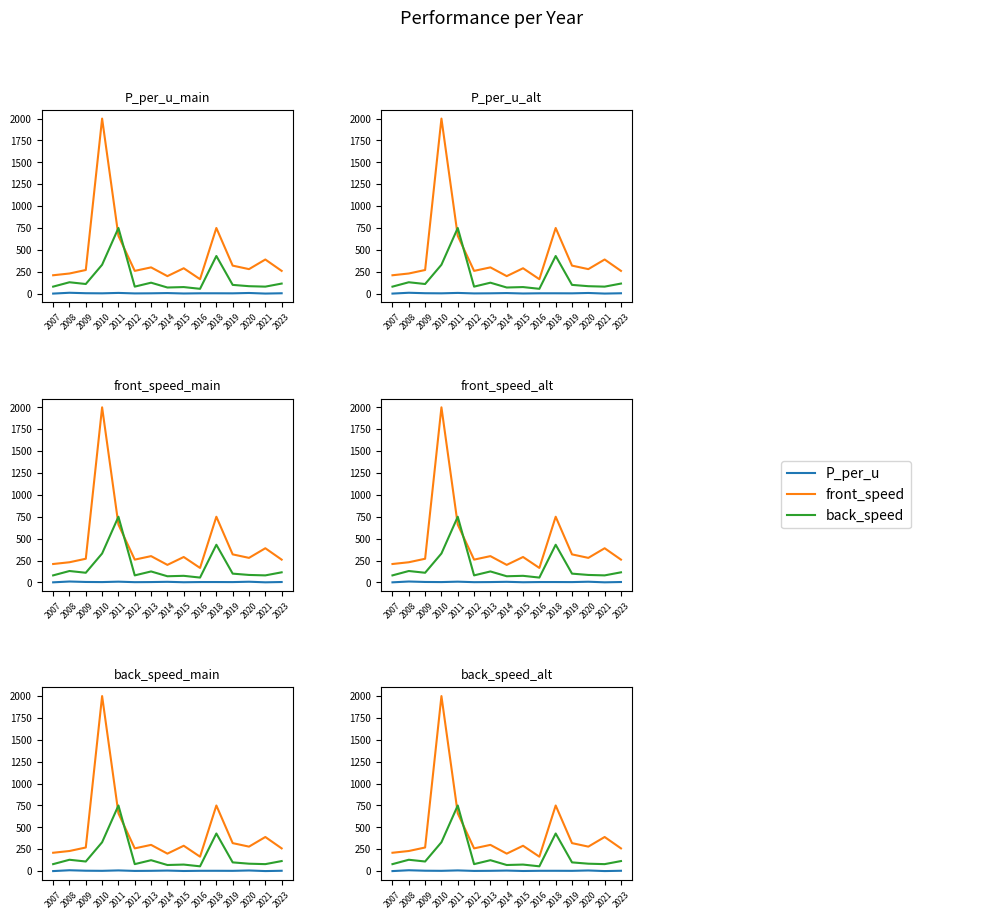

What is the difference between the front_speed values at 2018 and 2019?

430.0